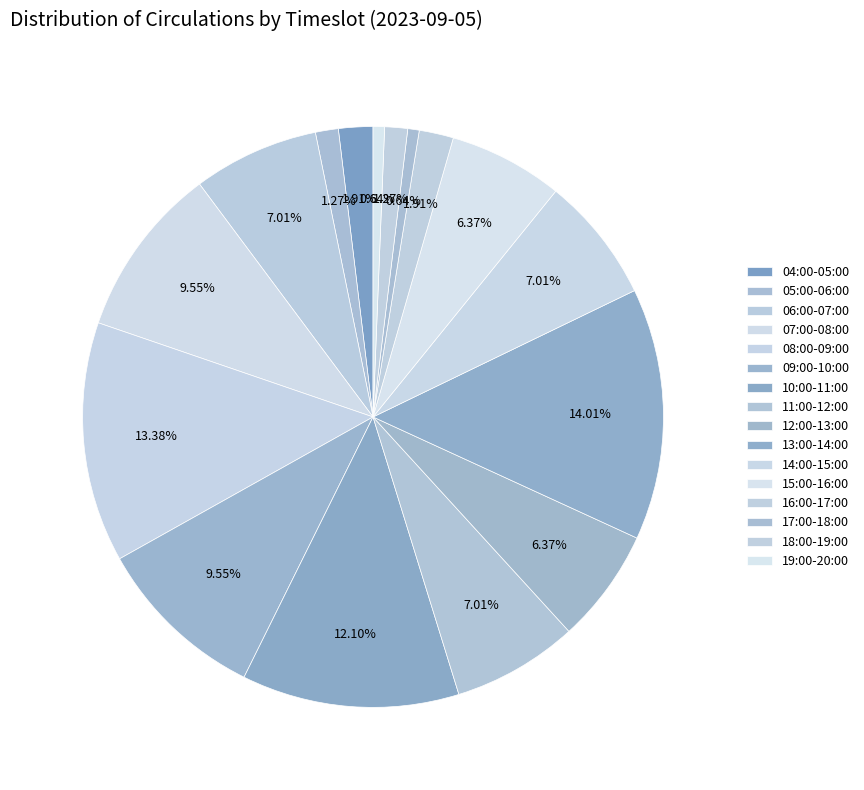

To the nearest percent, what is the combined percentage of 17:00-18:00 and 13:00-14:00?

15%